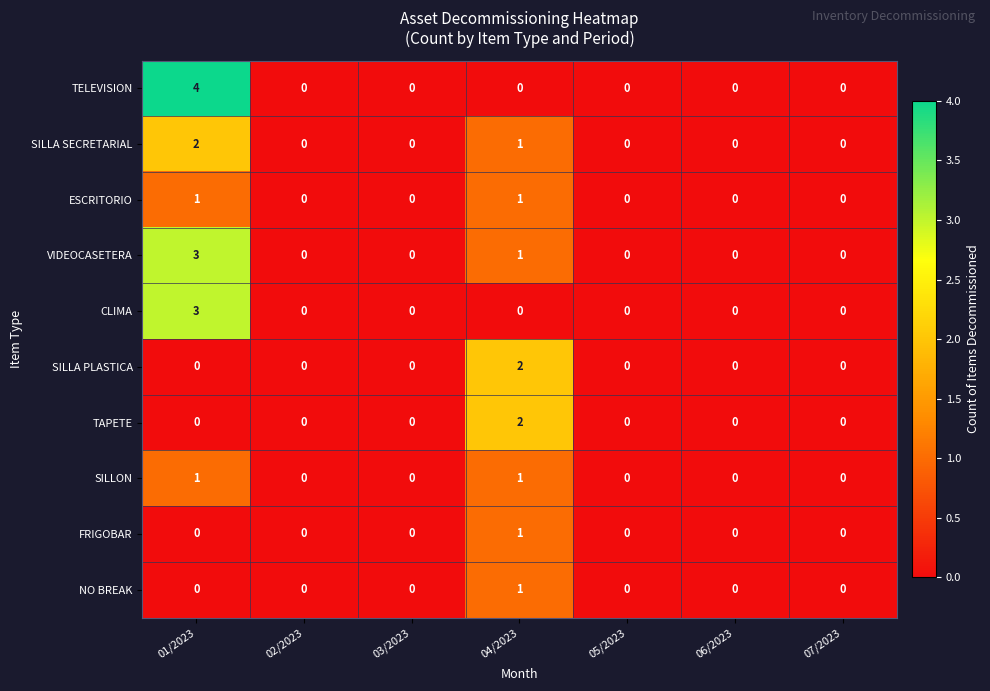

At which category does the chart reach its peak across all series?

01/2023